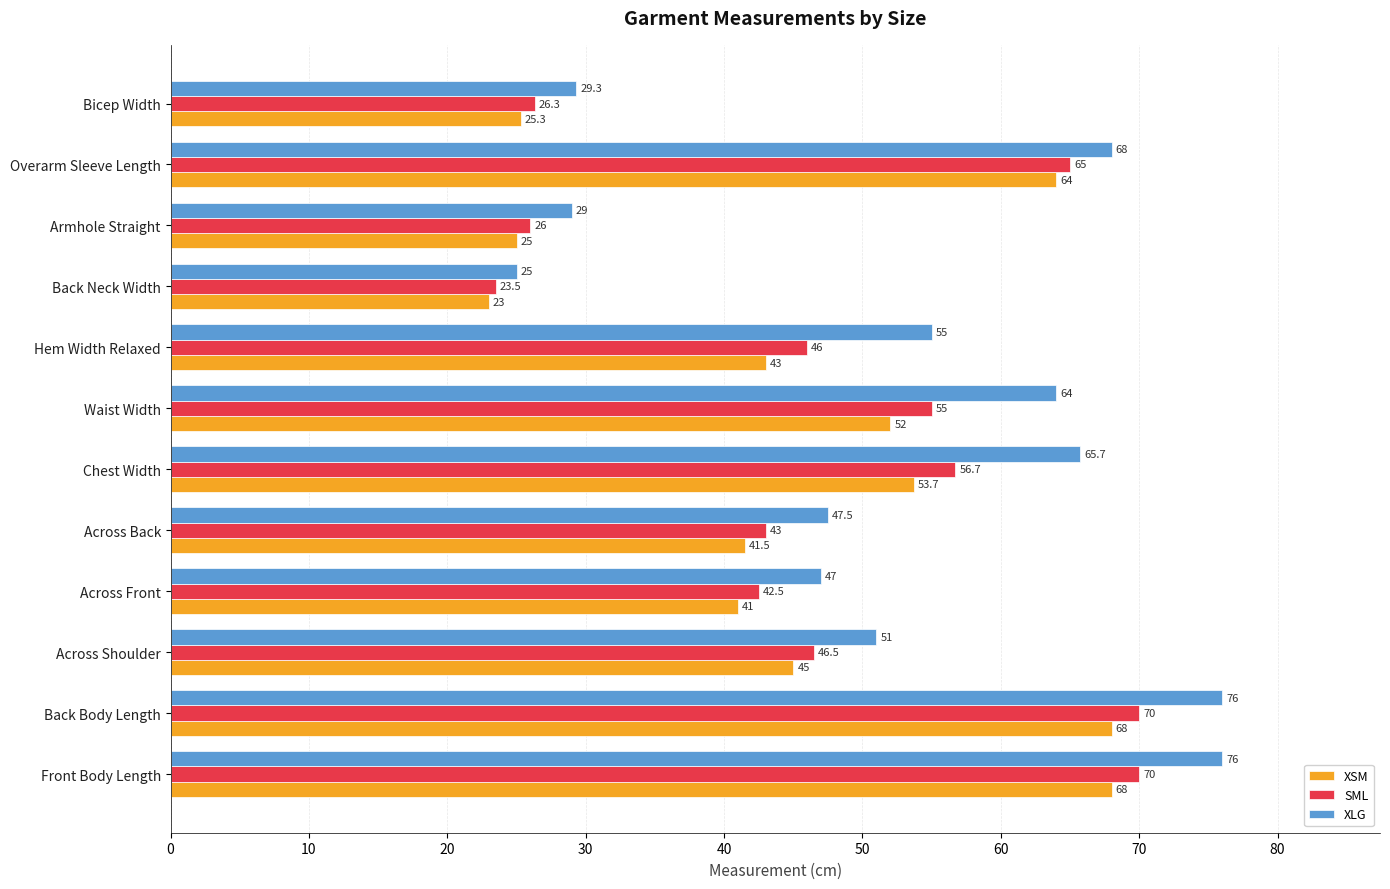

Which series has the largest total across all categories?

XLG